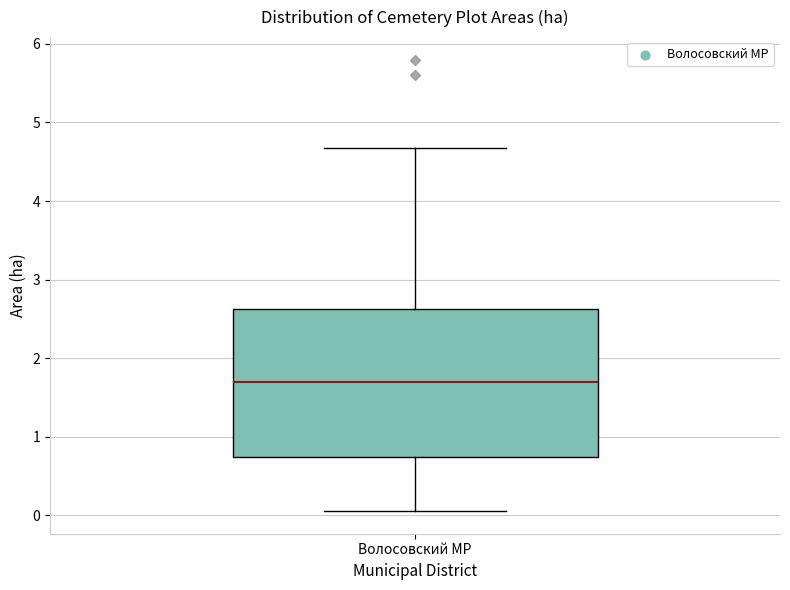

Transcribe this box plot: give where the median line is, the range the box spans, and where the two whiskers end, as read against the y-axis. The values are not printed on the chart, so give them approximately, as read against the axis.

median 1.7, box 0.7 to 2.6, whiskers 0.1 to 4.7